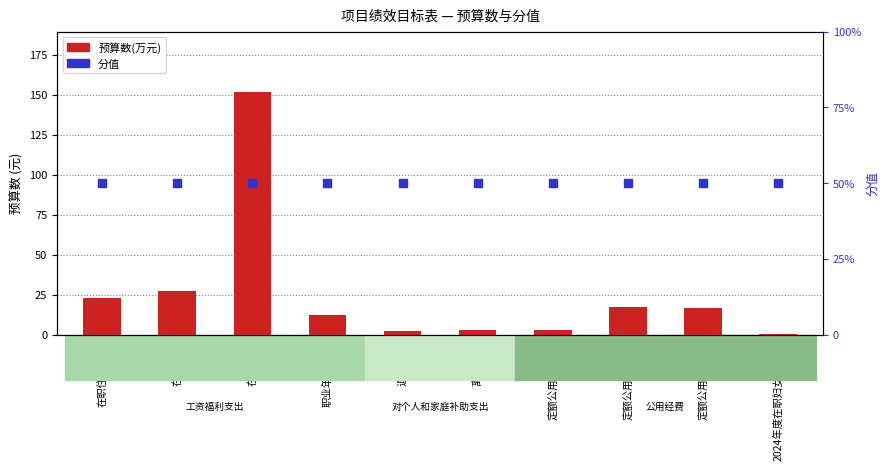

What is the total value across all series at 职业年金做实?

35.0